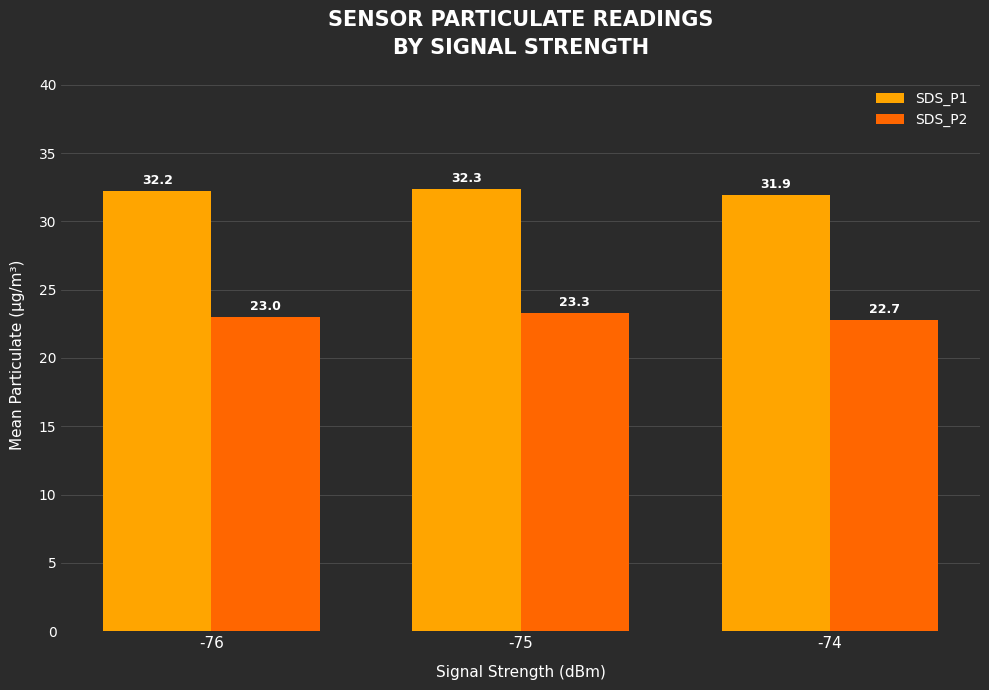

The value of SDS_P2 at -76 is 23.0. True or false?

True